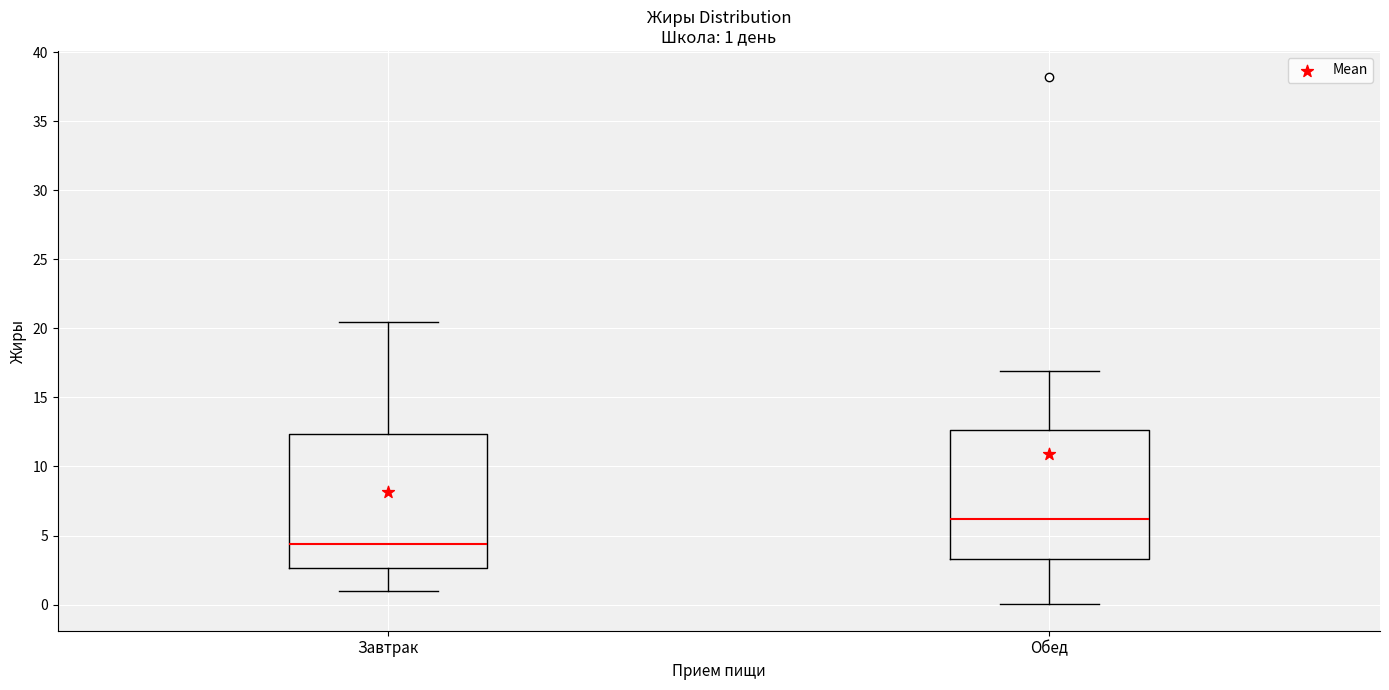

Which box has the highest median line?

Обед